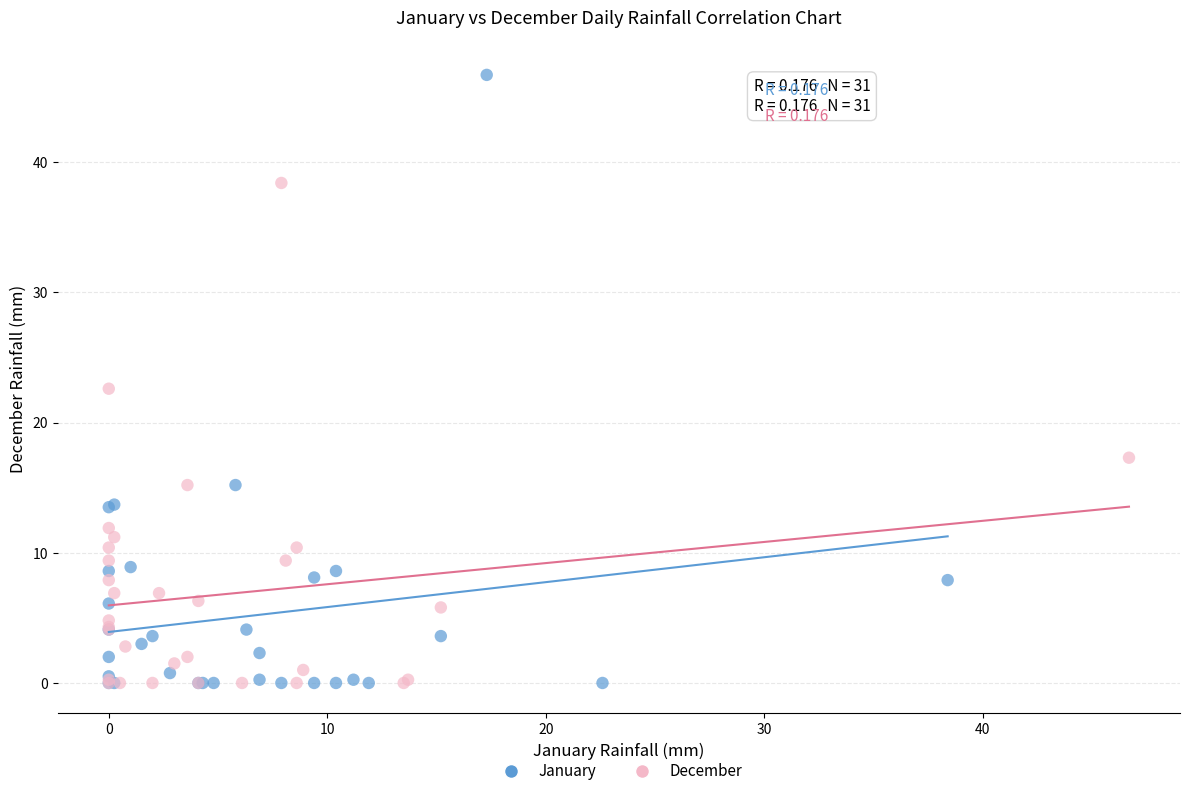

Which series has the largest Y range (max minus min)?

January